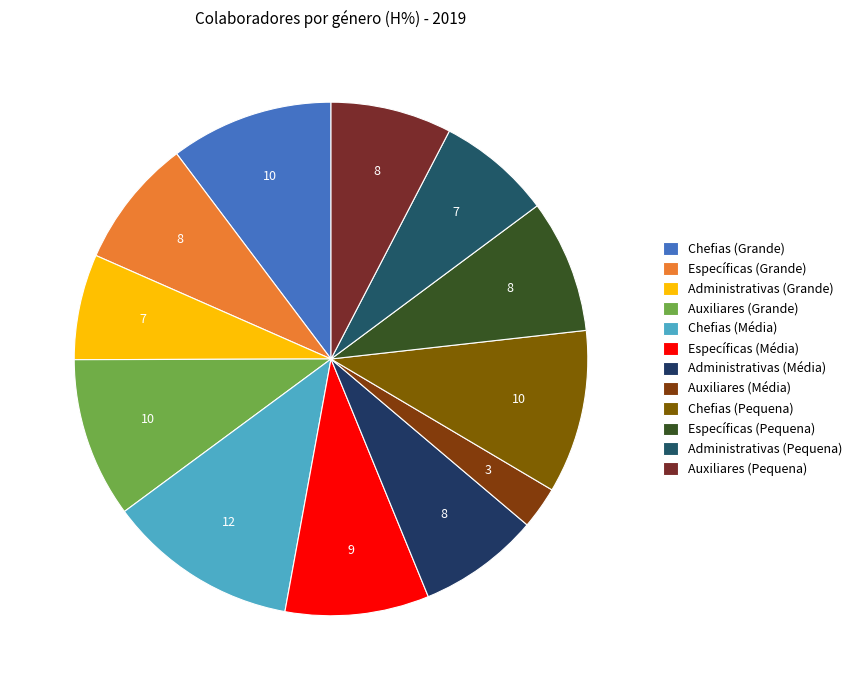

To the nearest percent, what is the average slice percentage?

8%